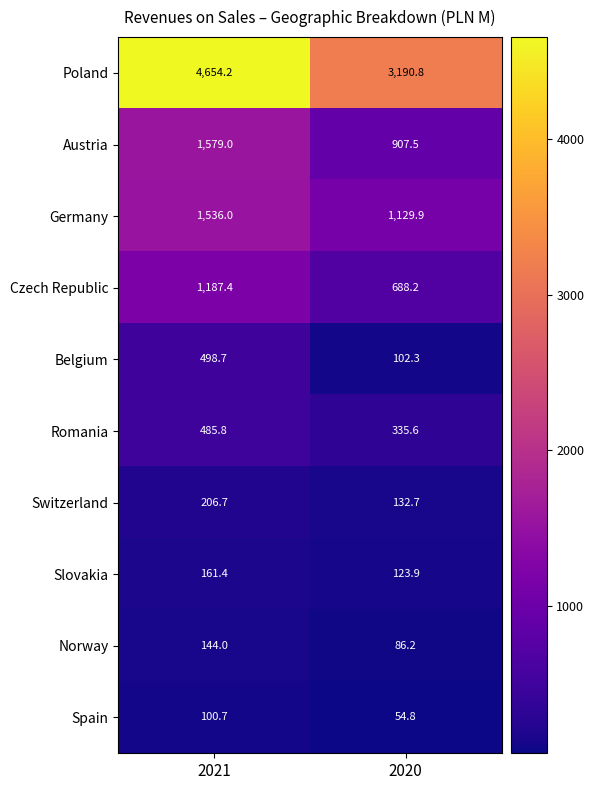

Reading right to left, transcribe all the data shown in this chart.

Poland: 3190.8	4654.2
Austria: 907.5	1579.0
Germany: 1129.9	1536.0
Czech Republic: 688.2	1187.4
Belgium: 102.3	498.7
Romania: 335.6	485.8
Switzerland: 132.7	206.7
Slovakia: 123.9	161.4
Norway: 86.2	144.0
Spain: 54.8	100.7